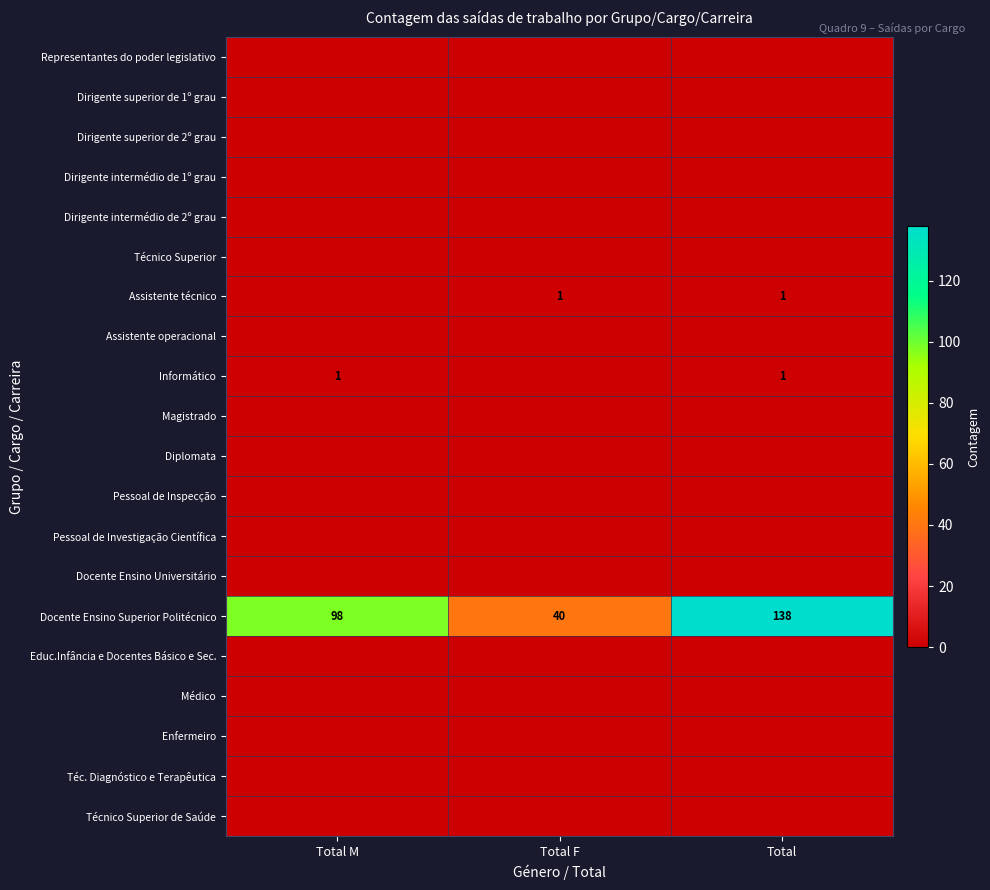

What is the total value across all series at Total M?

99